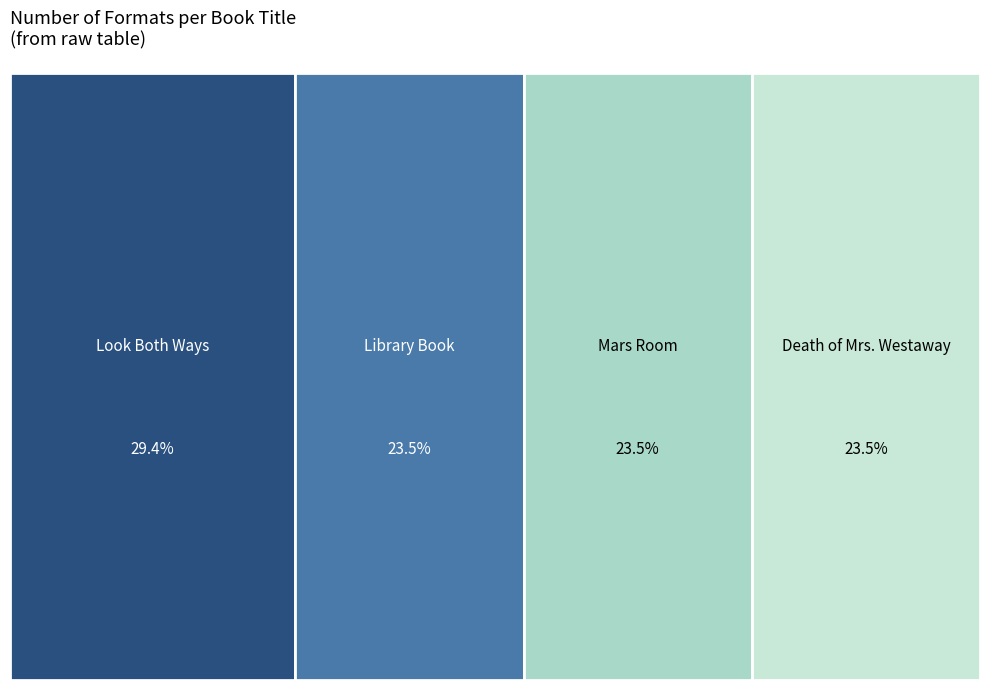

True or false: Look Both Ways accounts for 29% of the total.

True